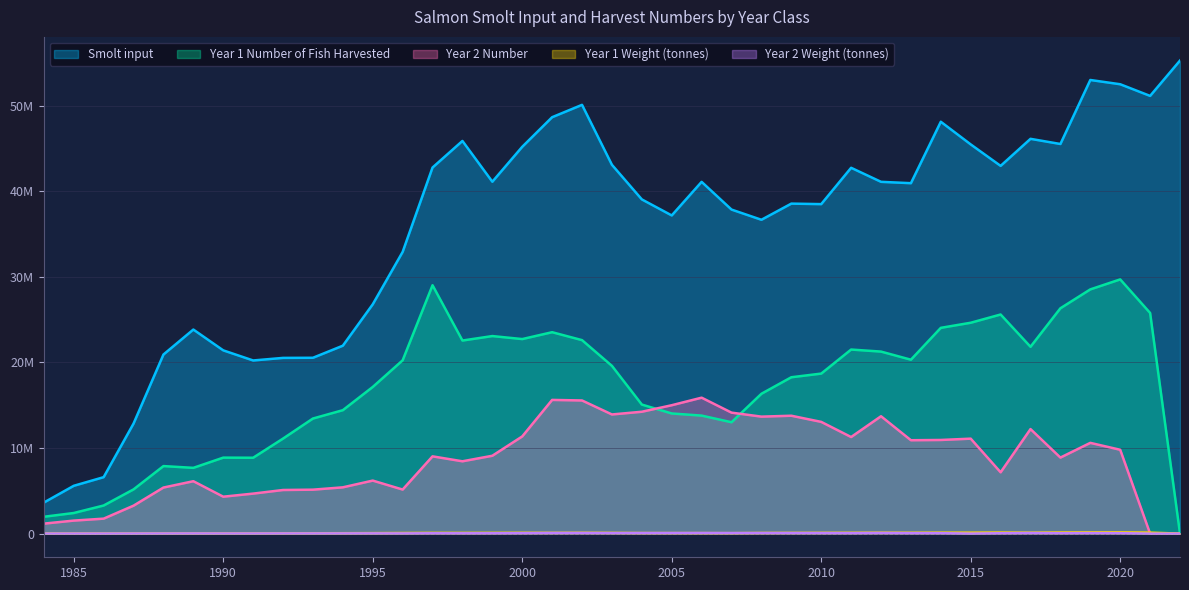

What value does the Year 2 Weight (tonnes) series have at 1995, to the nearest 100?

27300